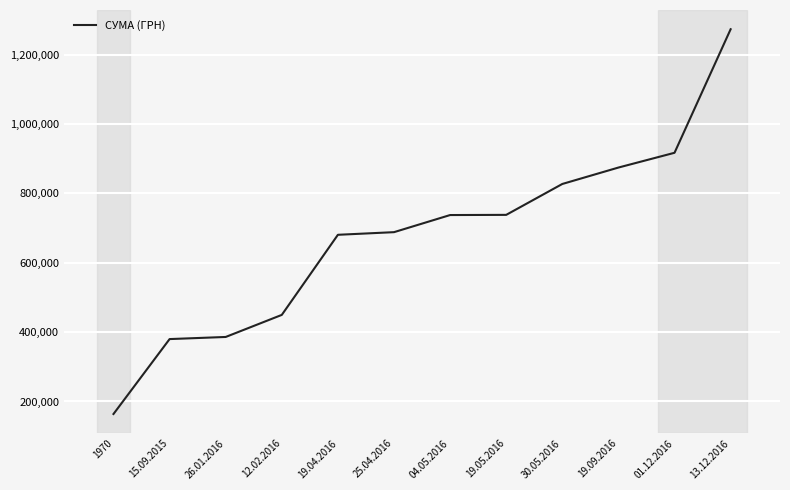

Between 01.12.2016 and 12.02.2016, which is larger?

01.12.2016